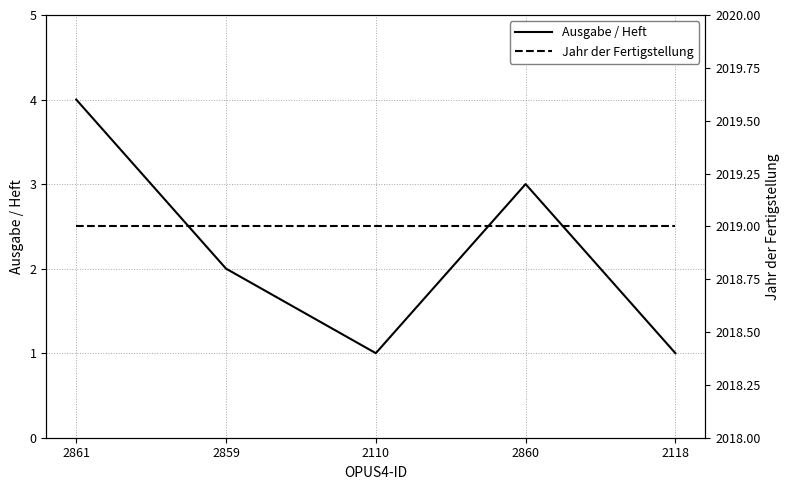

At which label is Jahr der Fertigstellung closest to 2019?

2861